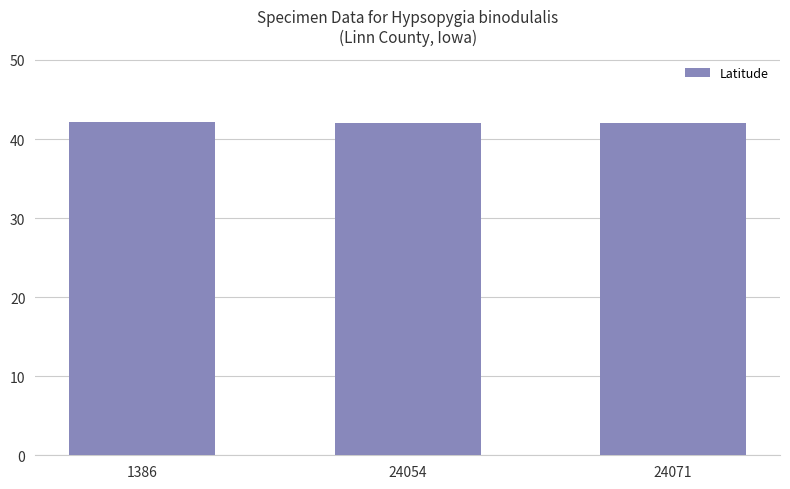

Count the values in the range 42 to 43.

3